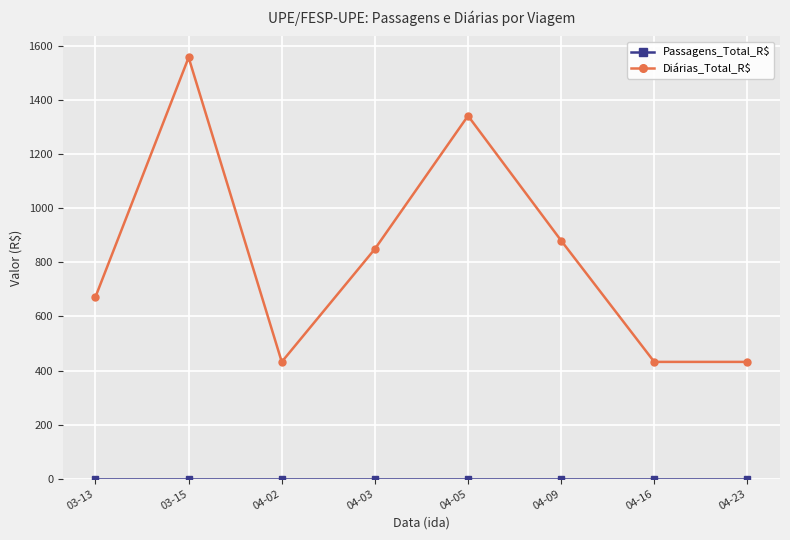

What position from the left is 04-03?

4